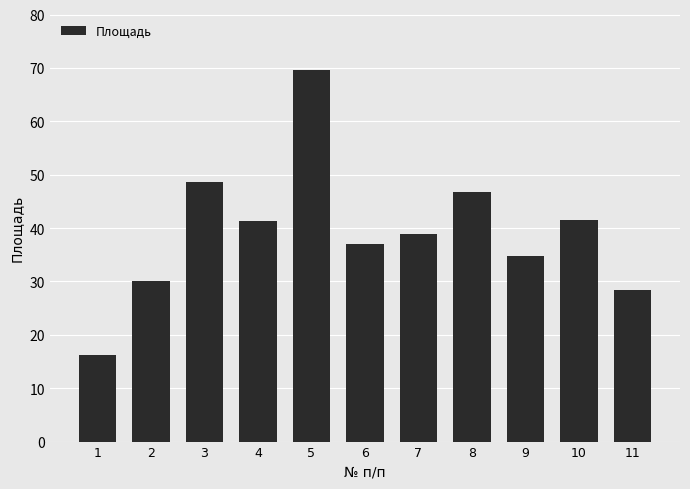

Between 1 and 7, which is larger?

7